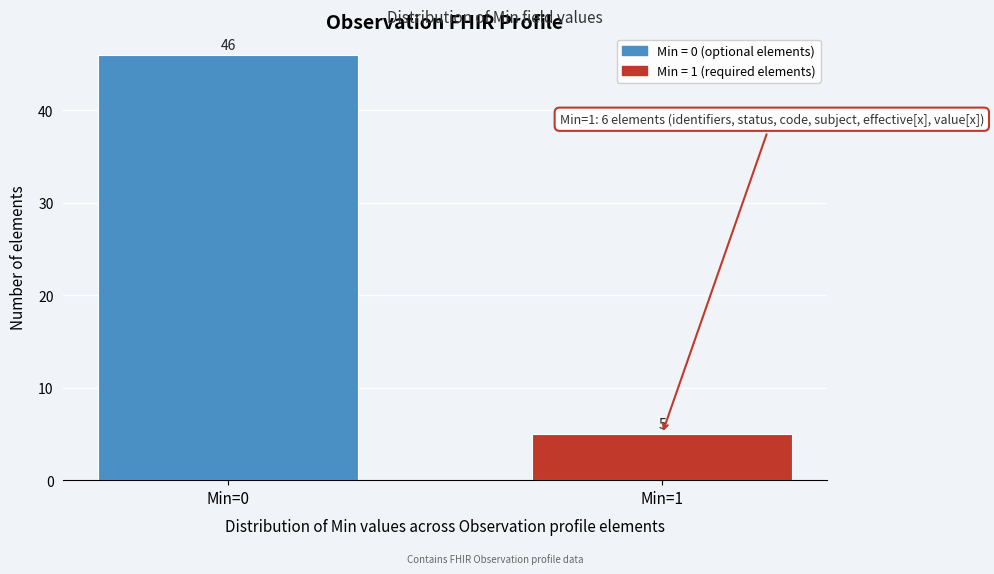

Reading left to right, list all the values displayed in this chart.

Min=0=46	Min=1=5